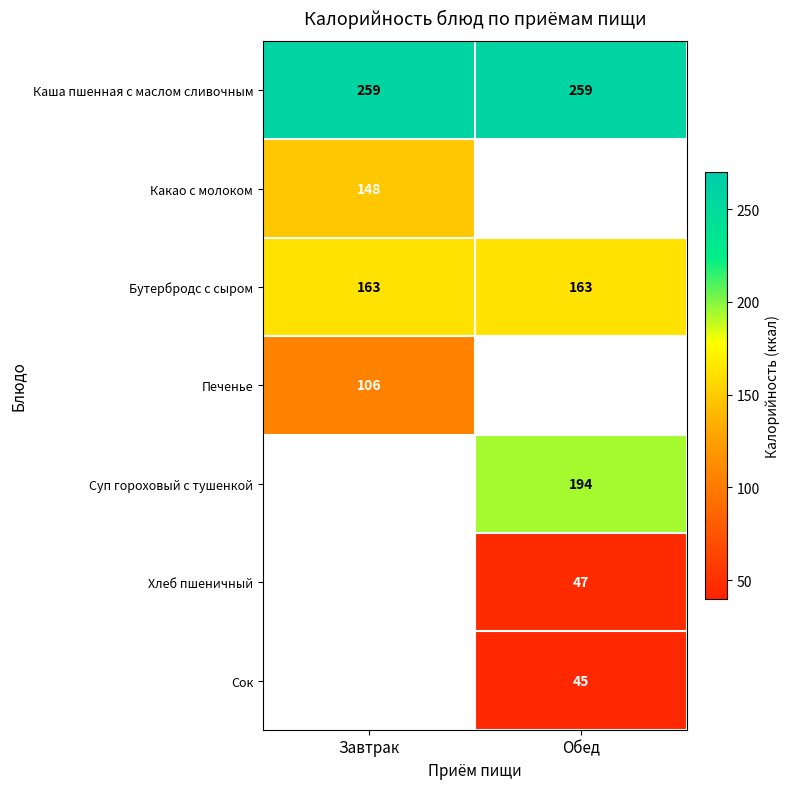

Between Обед and Завтрак, which is larger?

Обед